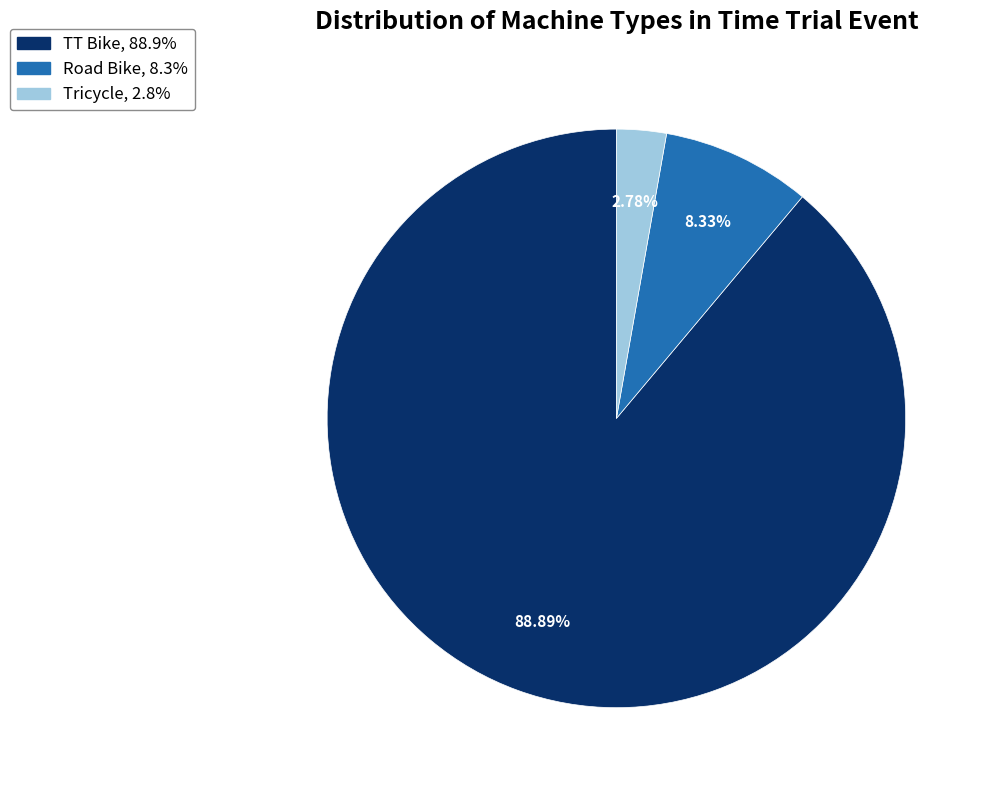

How many segments does this pie chart have?

3